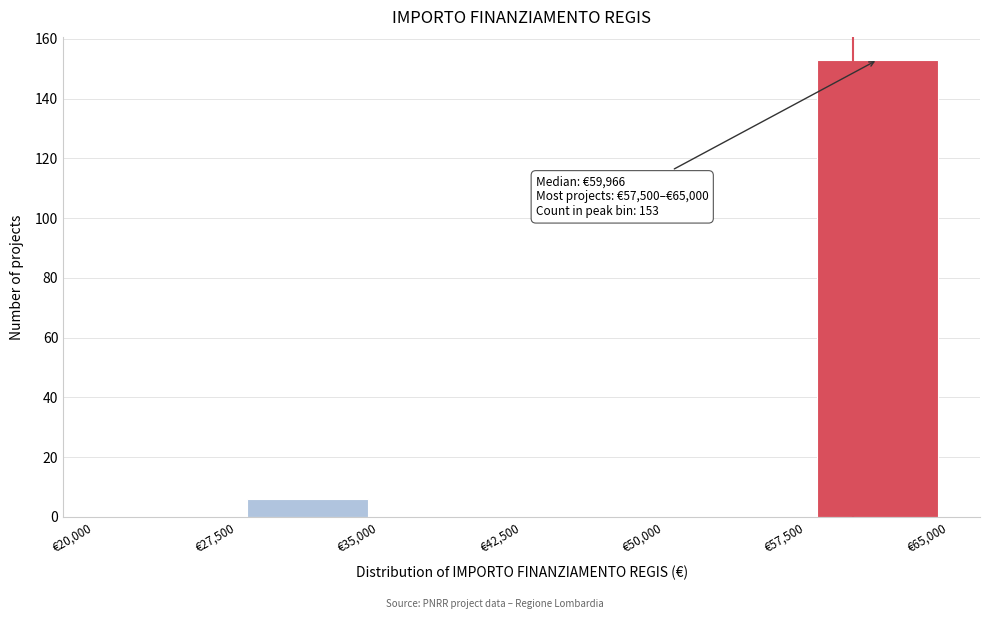

Which range on the x-axis has the tallest bar?

57500 to 65000